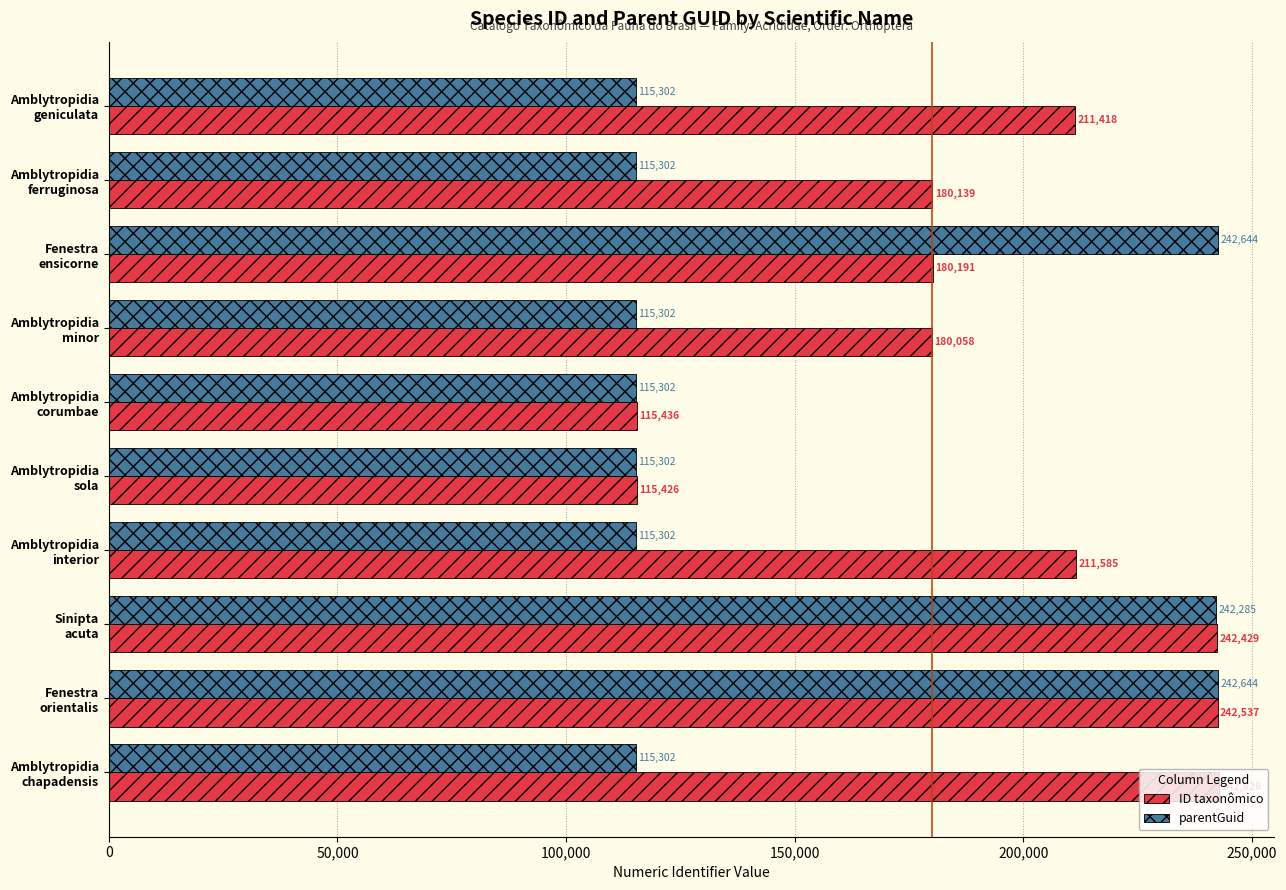

List the series in order of their peak value, lowest first.

parentGuid, ID taxonômico